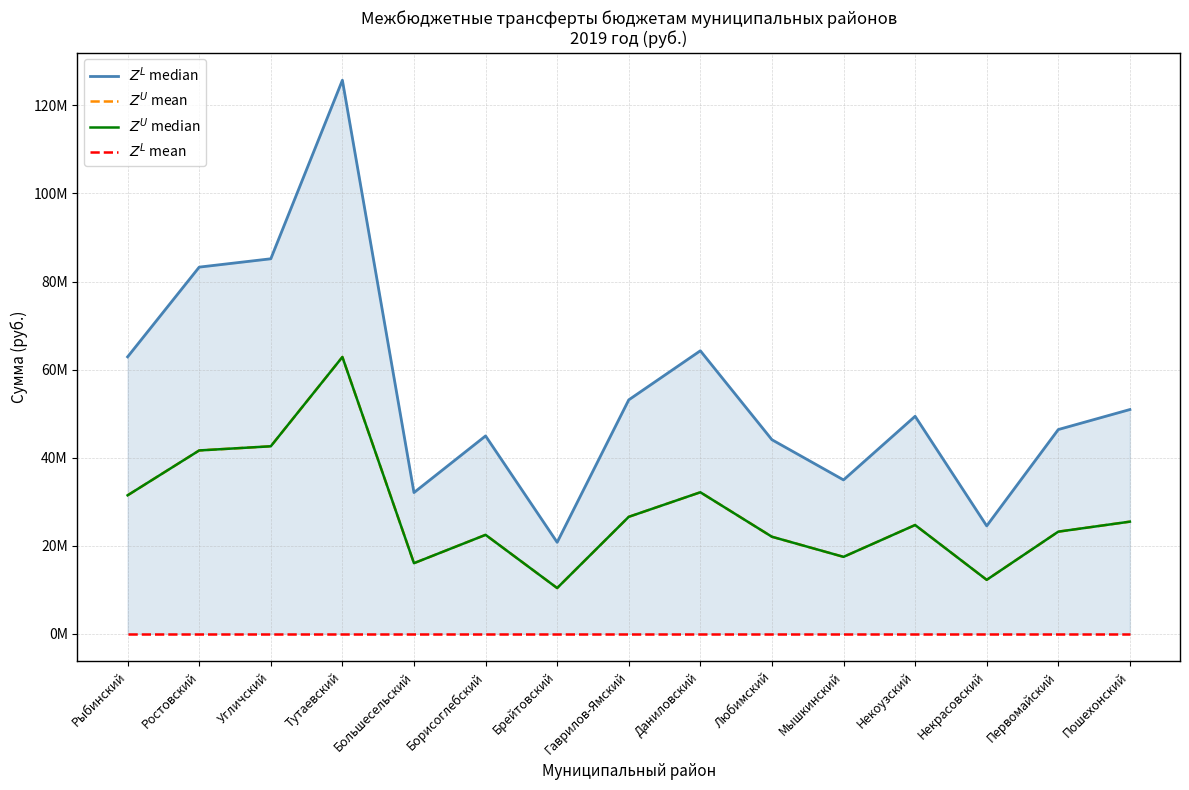

Which category has the lowest value across all series?

Рыбинский